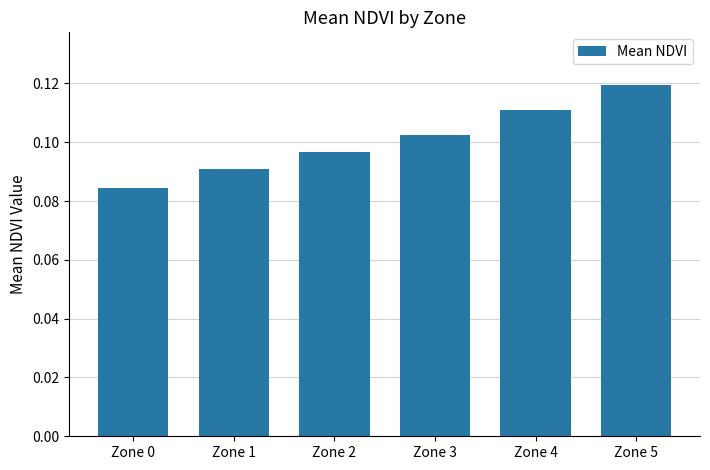

Is it true that the value at Zone 3 is 0.2?

False